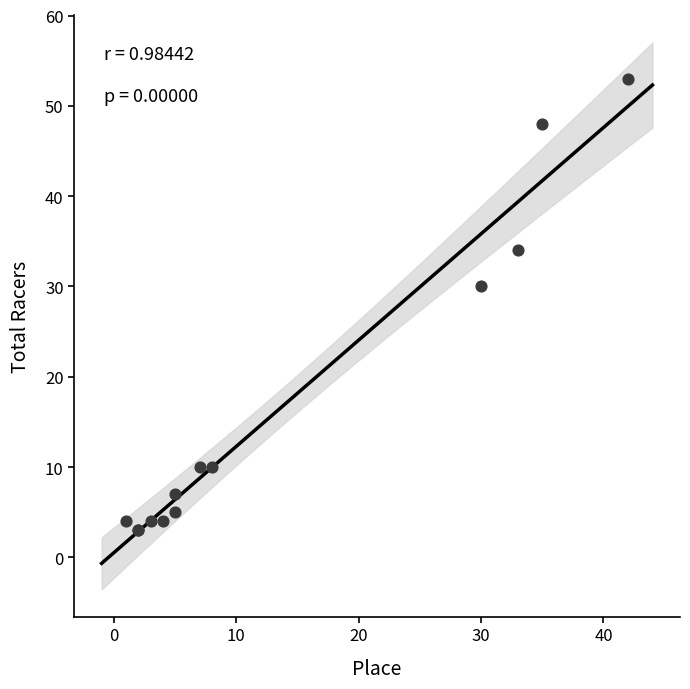

What Y value in the scatter plot is closest to 28?

30